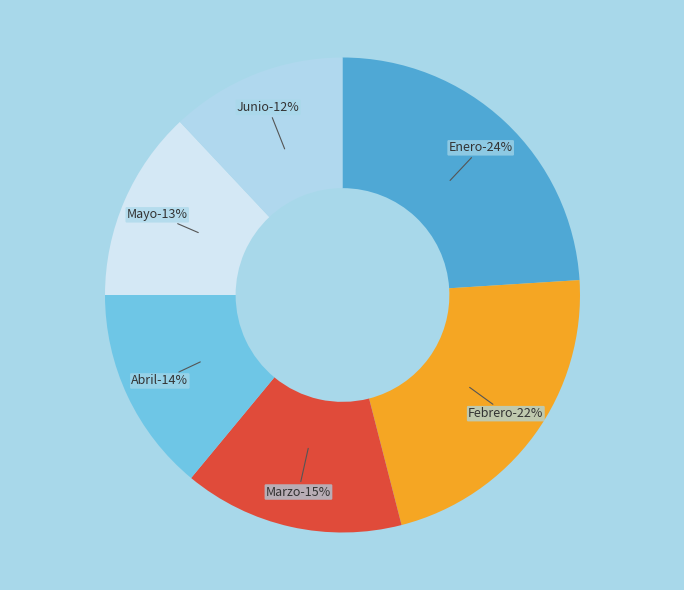

What is the change in value from ANTONIO NARIÑO Febrero to ANTONIO NARIÑO Junio?

-10